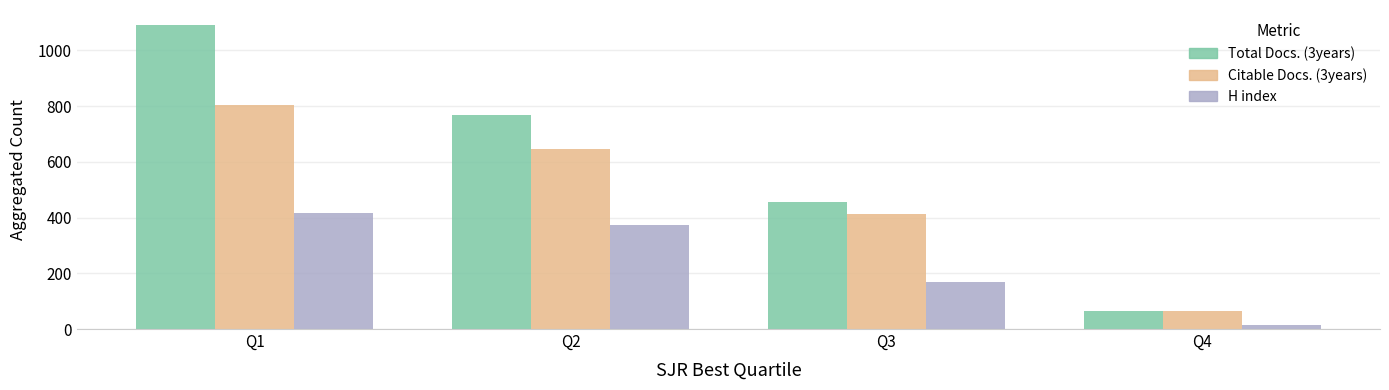

At which label does Total Docs. (3years) first exceed 767?

Q1